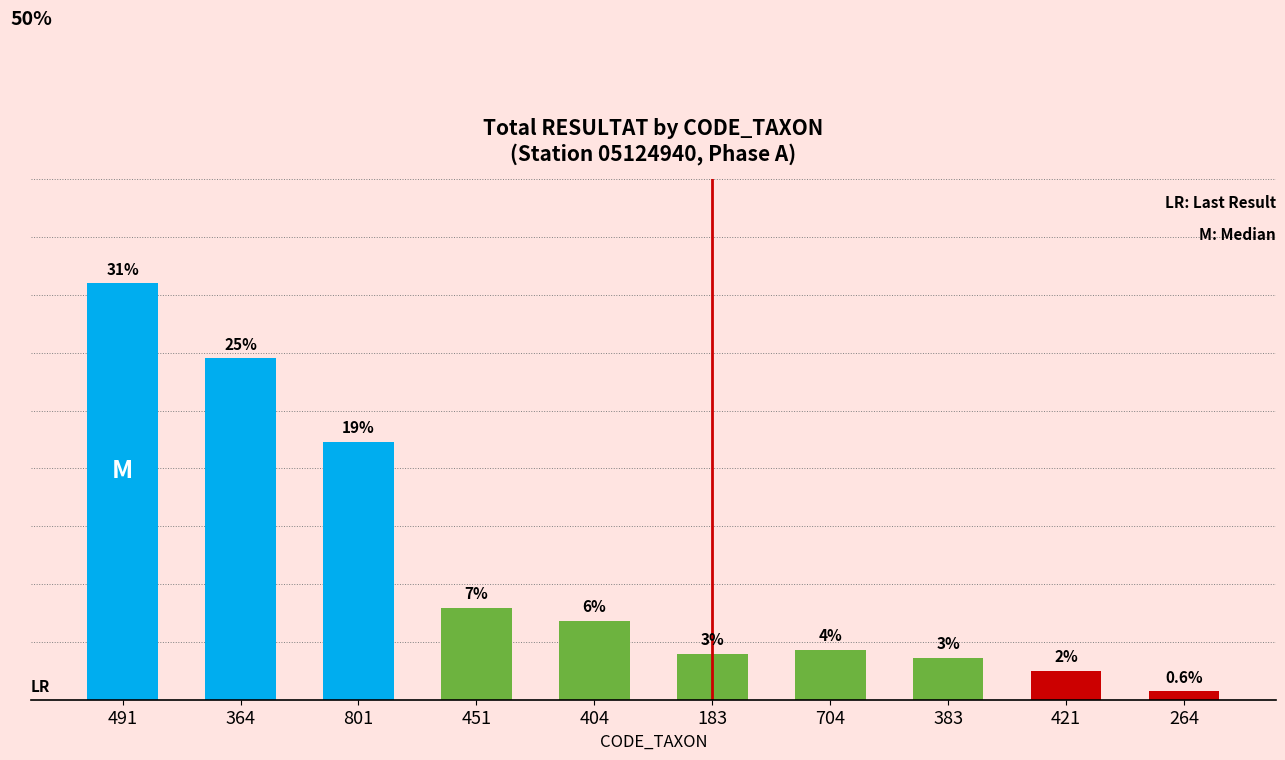

Are the bars horizontal?

No